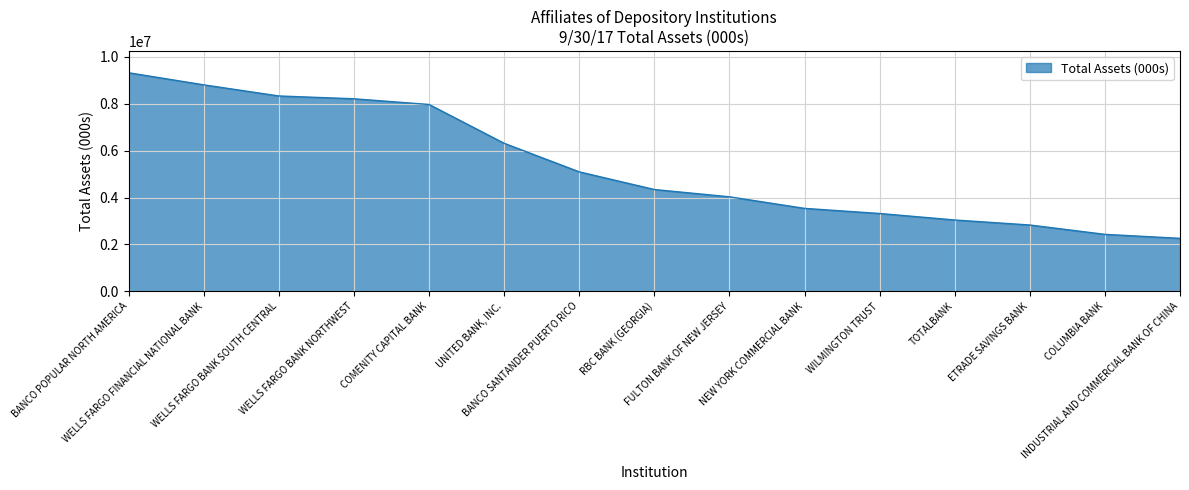

True or false: the data shows 3999195 at ETRADE SAVINGS BANK.

False